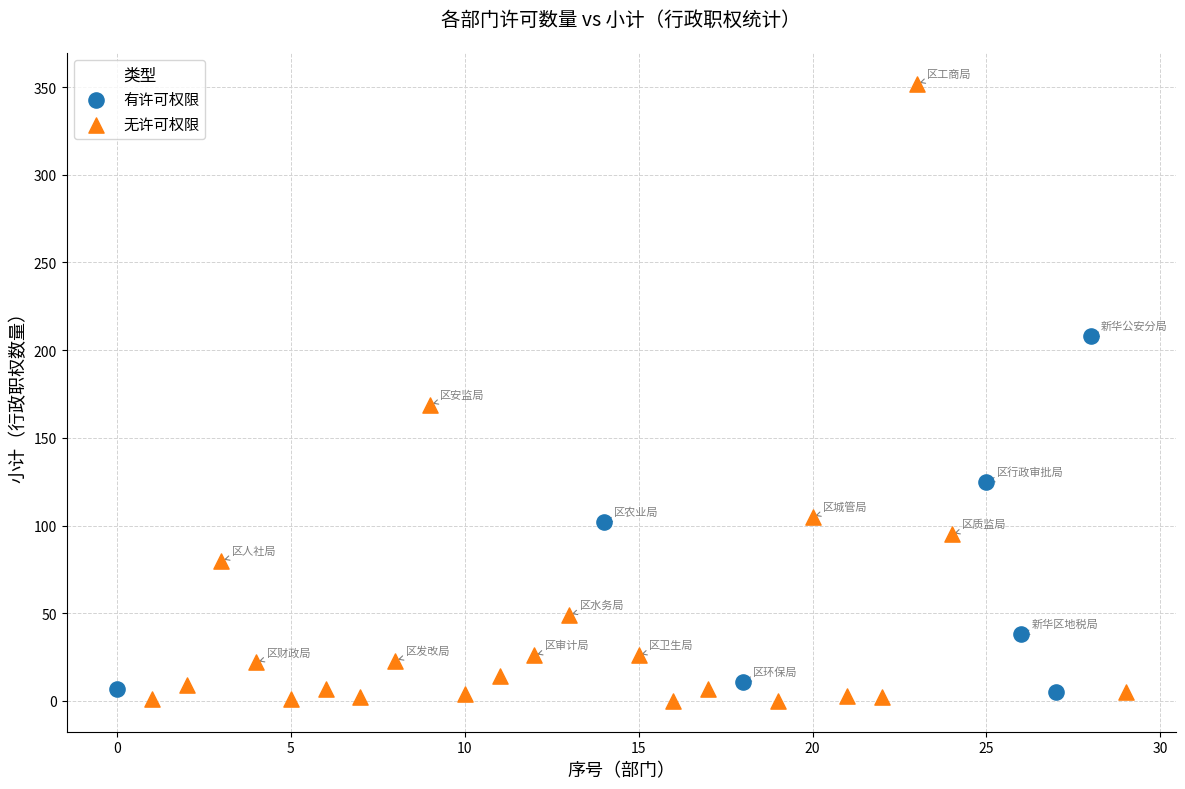

Which series reaches the minimum Y coordinate?

无许可权限